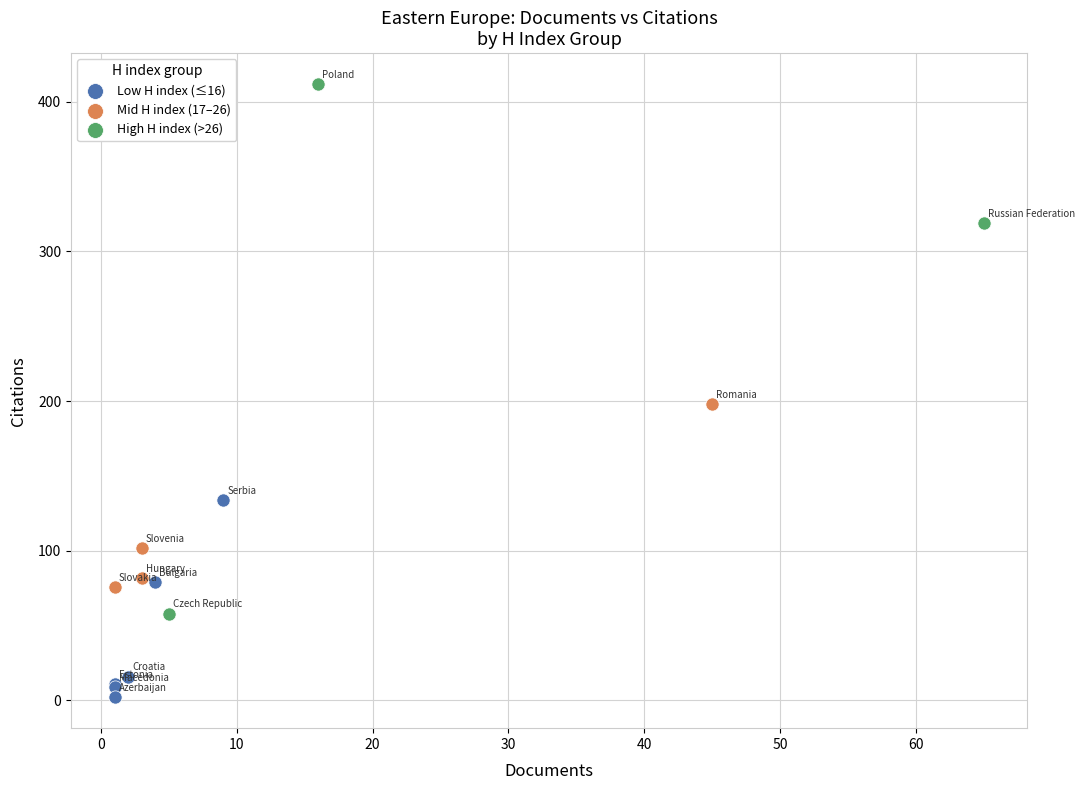

What are all the series names shown in the legend?

Low H index (≤16), Mid H index (17–26), High H index (>26)